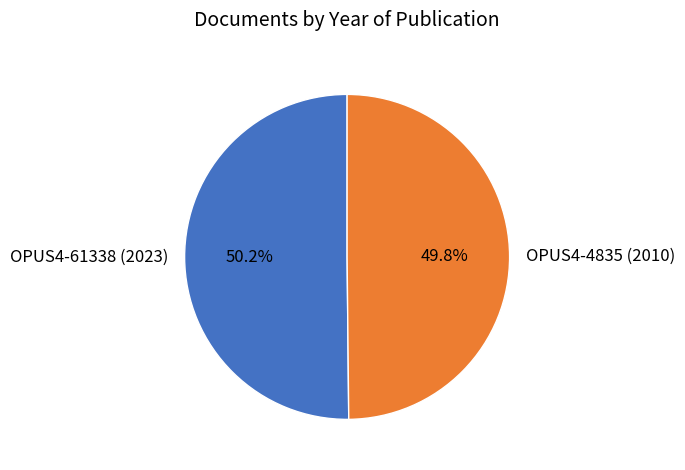

Approximately how many times larger is the value at OPUS4-4835 (2010) compared to OPUS4-61338 (2023)?

1.0